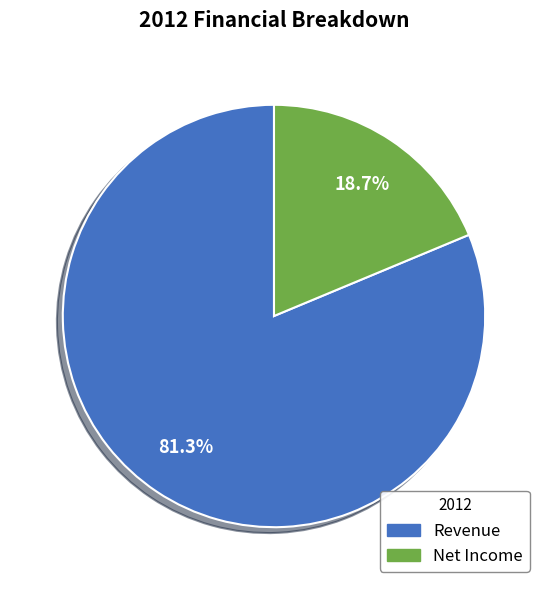

The Revenue slice represents 81% of the pie. True or false?

True